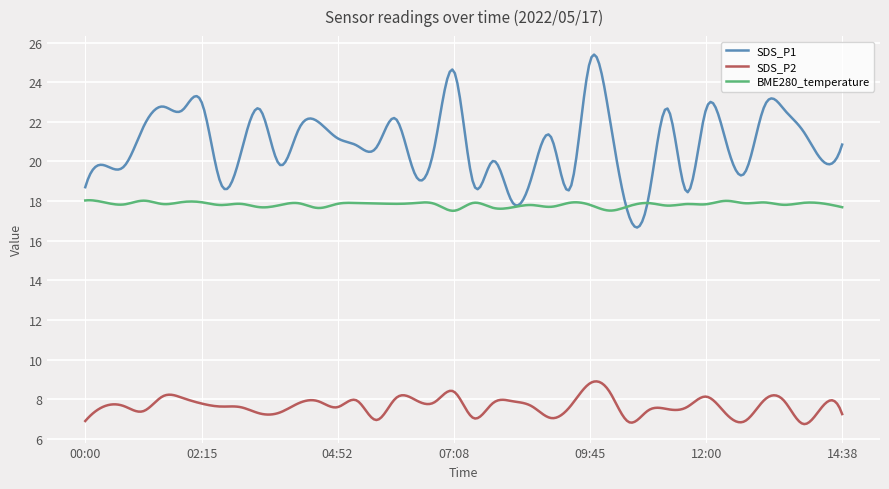

List the series in order of their overall mean, lowest first.

SDS_P2, BME280_temperature, SDS_P1